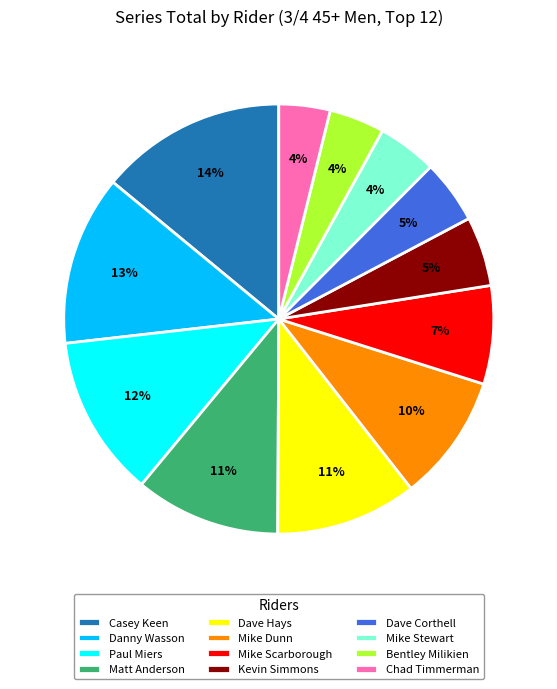

To the nearest percent, what percentage of the pie is Dave Hays?

11%